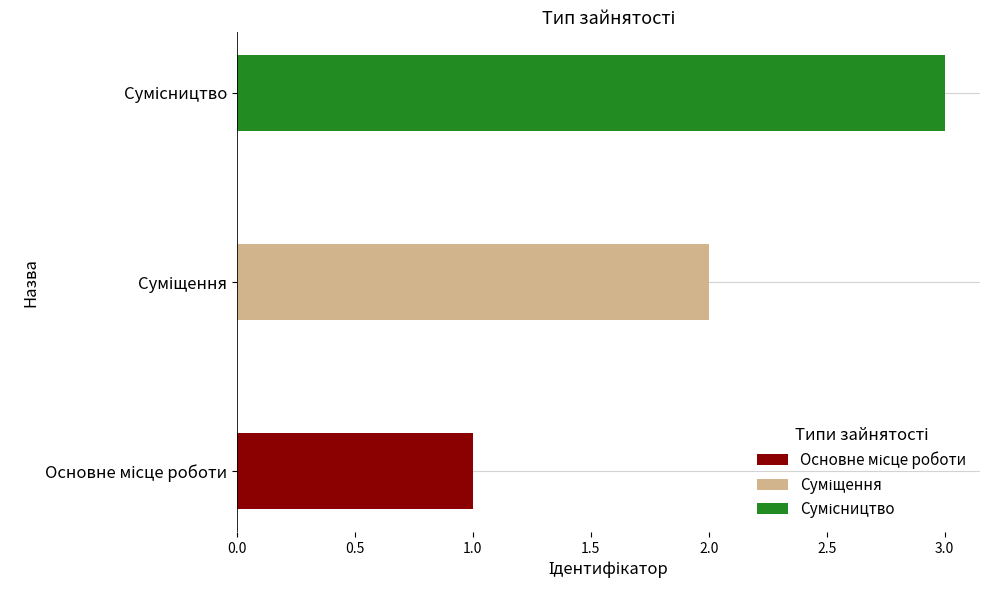

How many bars are there in total?

3